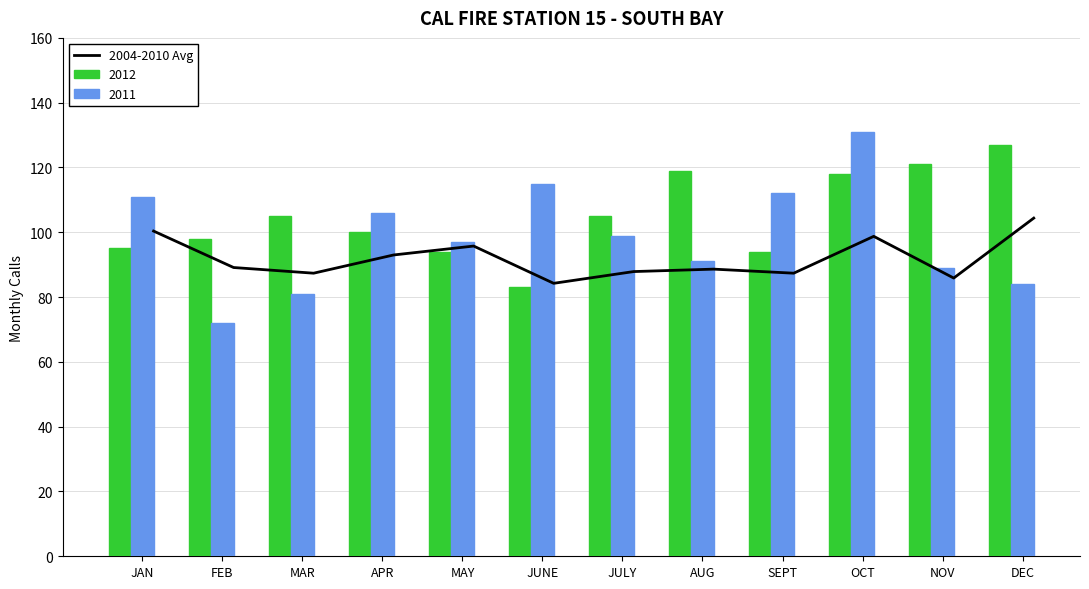

What is the difference between the 2012 values at JAN and MAR?

10